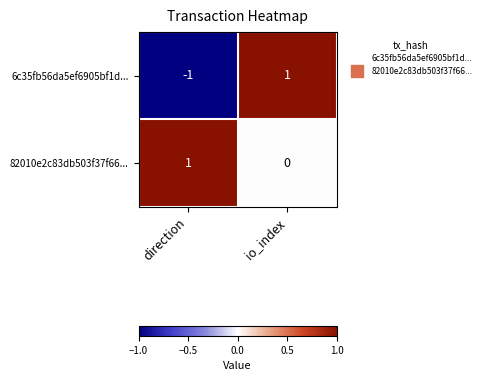

Reading left to right, transcribe all the data shown in this chart.

6c35fb56da5ef6905bf1d...: direction=-1	io_index=1
82010e2c83db503f37f66...: direction=1	io_index=0